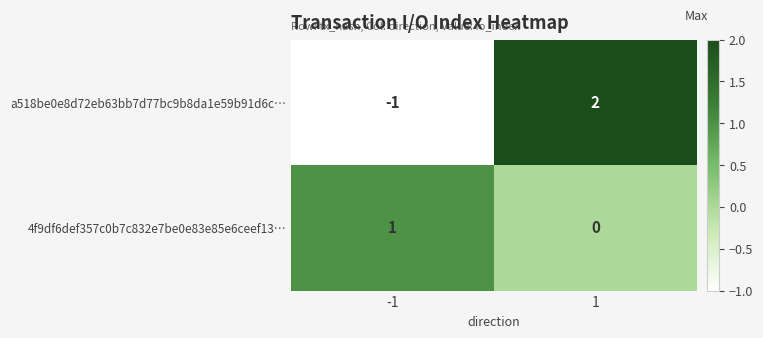

The a518be0e8d72eb63bb7d77bc9b8da1e59b91d6c… series shows -1 at -1. True or false?

True